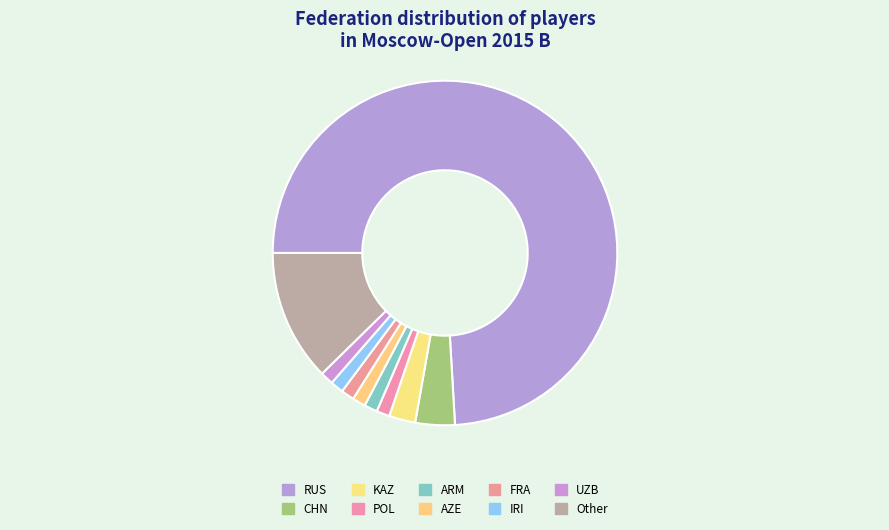

Rank the categories by value from highest to lowest.

RUS, Other, CHN, KAZ, POL, ARM, AZE, FRA, IRI, UZB